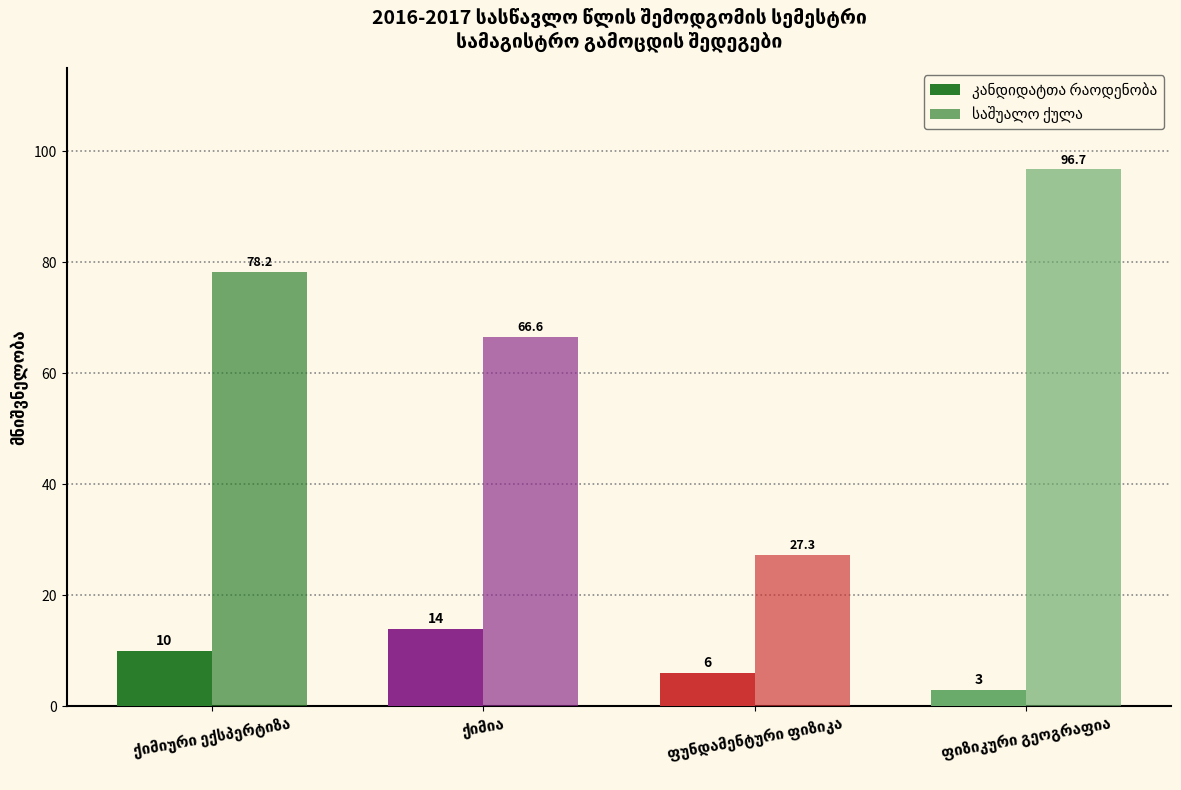

What position from the left is ქიმიური ექსპერტიზა?

1